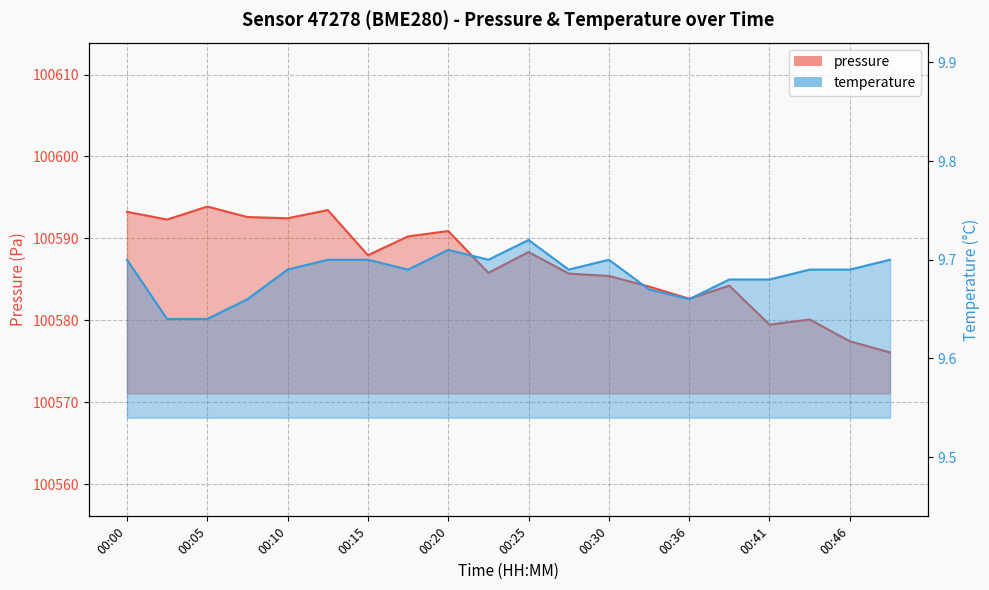

True or false: pressure and temperature cross at least once.

False